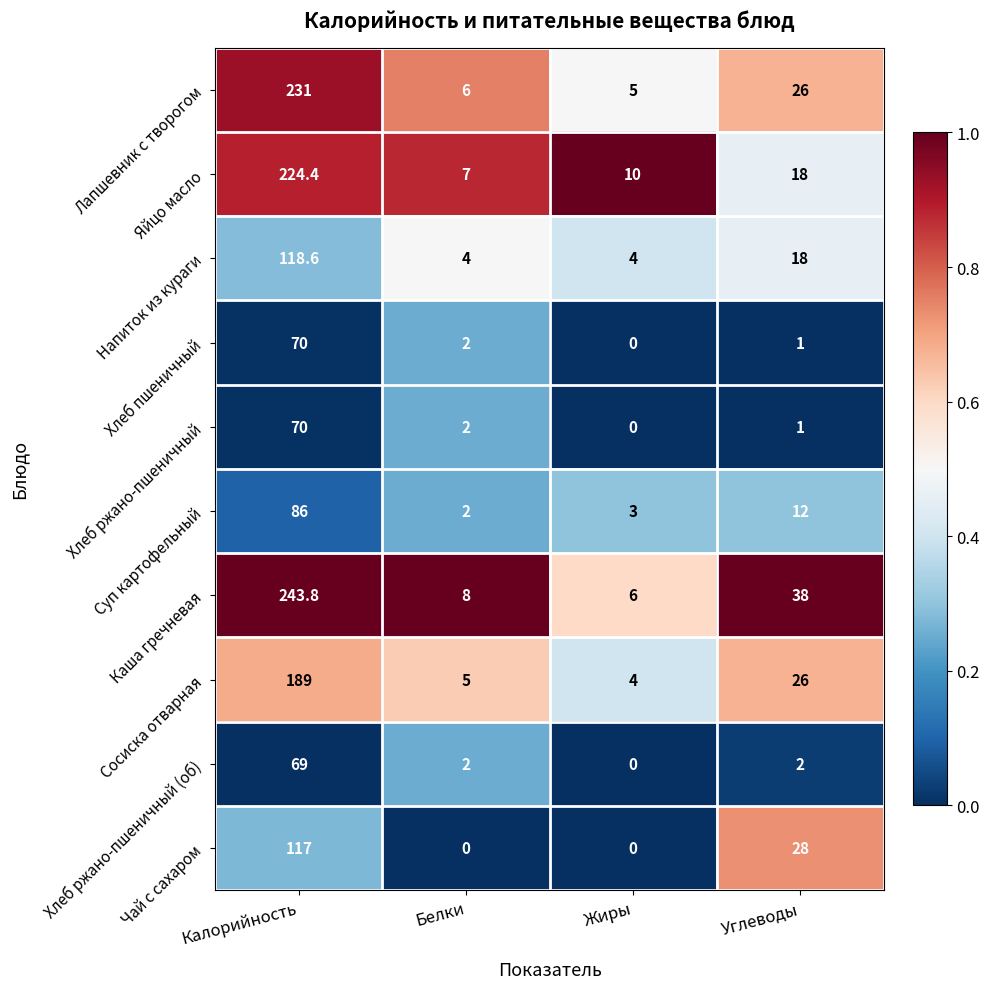

List the labels in order of Хлеб ржано-пшеничный value, largest first.

Калорийность, Белки, Углеводы, Жиры